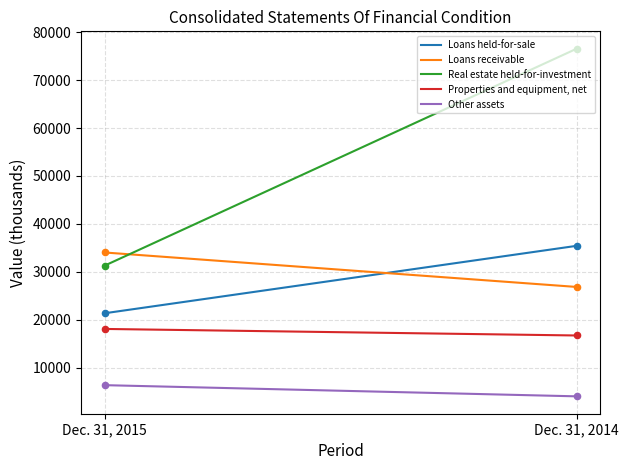

Which series contains the highest Y value?

Real estate held-for-investment